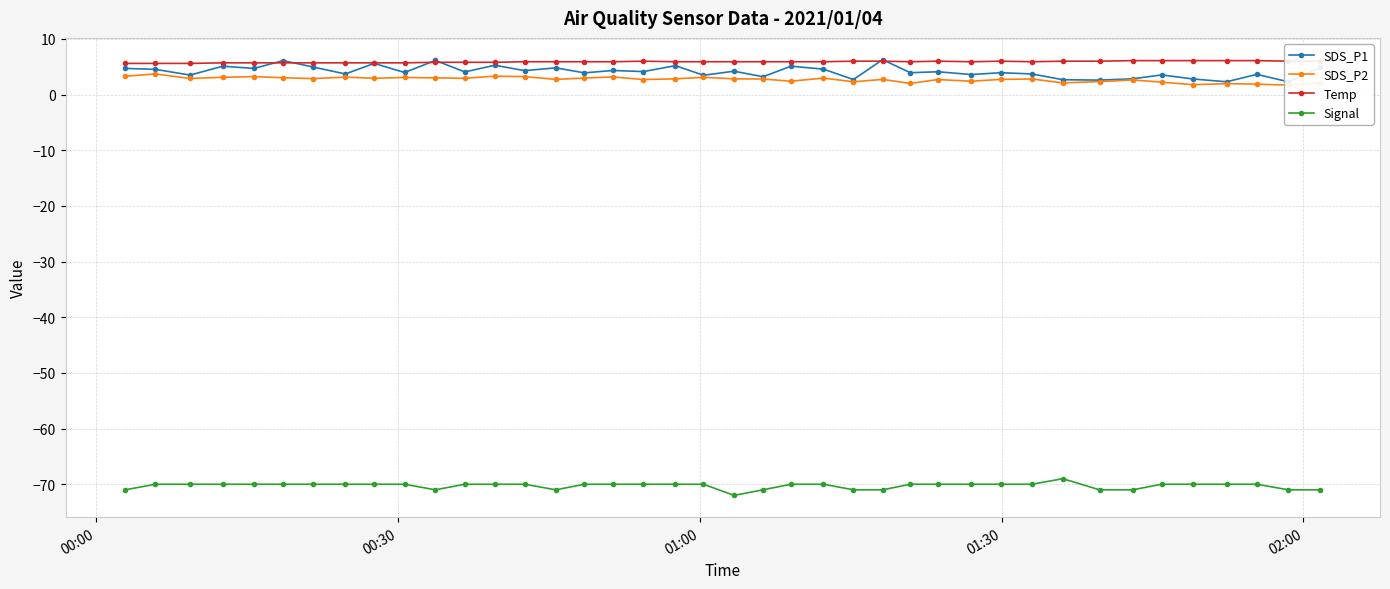

How many lines are shown in the chart?

4